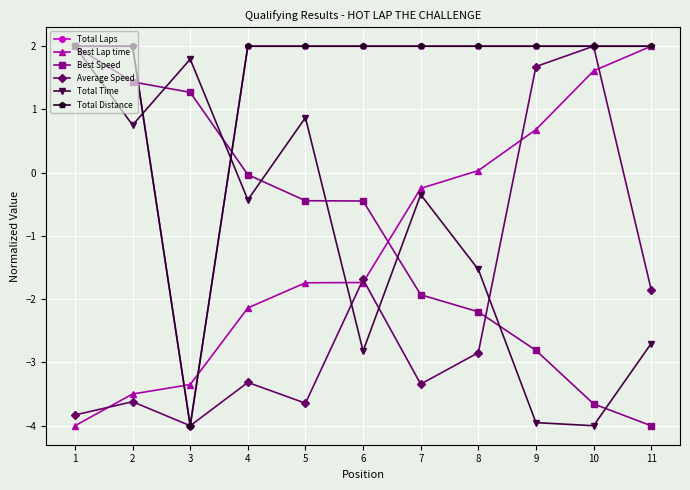

Reading left to right, list all the values displayed in this chart.

Total Laps: 1=2.0	2=2.0	3=-4.0	4=2.0	5=2.0	6=2.0	7=2.0	8=2.0	9=2.0	10=2.0	11=2.0
Best Lap time: 1=-4.0	2=-3.5	3=-3.3	4=-2.1	5=-1.7	6=-1.7	7=-0.2	8=0.0	9=0.7	10=1.6	11=2.0
Best Speed: 1=2.0	2=1.4	3=1.3	4=-0.0	5=-0.4	6=-0.4	7=-1.9	8=-2.2	9=-2.8	10=-3.7	11=-4.0
Average Speed: 1=-3.8	2=-3.6	3=-4.0	4=-3.3	5=-3.6	6=-1.7	7=-3.3	8=-2.8	9=1.7	10=2.0	11=-1.8
Total Time: 1=2.0	2=0.8	3=1.8	4=-0.4	5=0.9	6=-2.8	7=-0.3	8=-1.5	9=-4.0	10=-4.0	11=-2.7
Total Distance: 1=2.0	2=2.0	3=-4.0	4=2.0	5=2.0	6=2.0	7=2.0	8=2.0	9=2.0	10=2.0	11=2.0